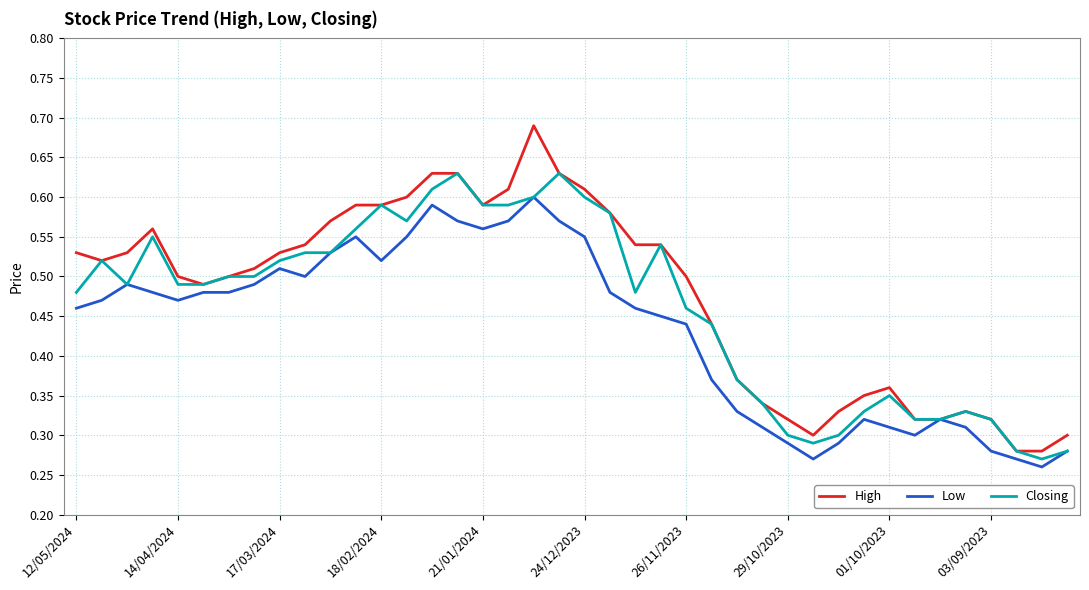

List the series in order of their peak value, lowest first.

Low, Closing, High